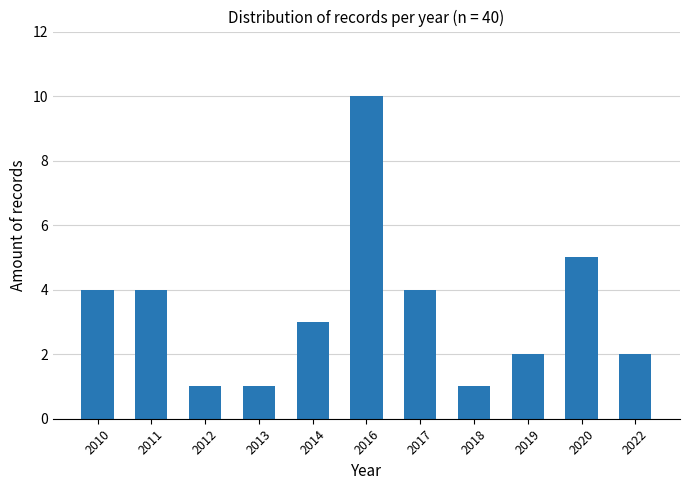

What is the difference between the second highest and second lowest values?

4